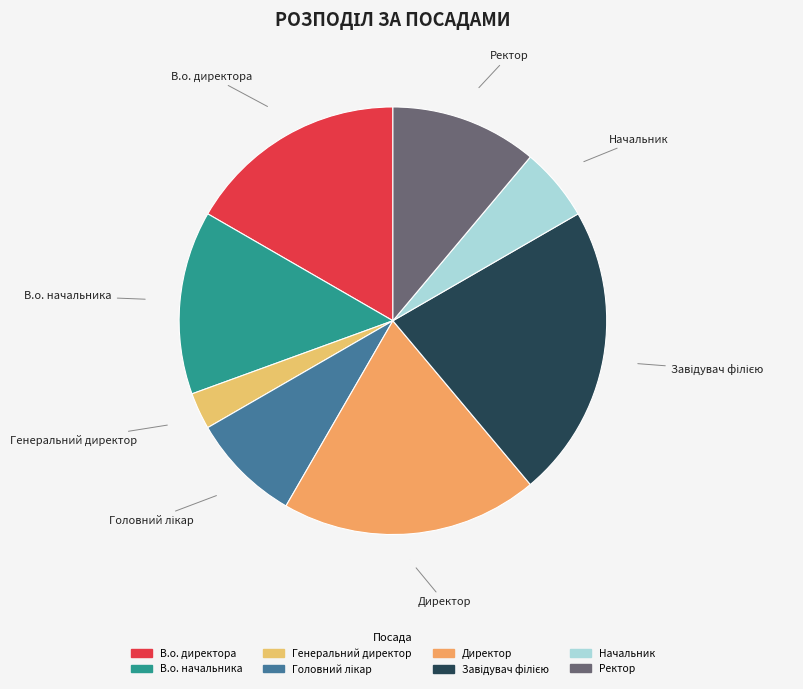

Do Директор and В.о. начальника together represent more than half of the pie?

No